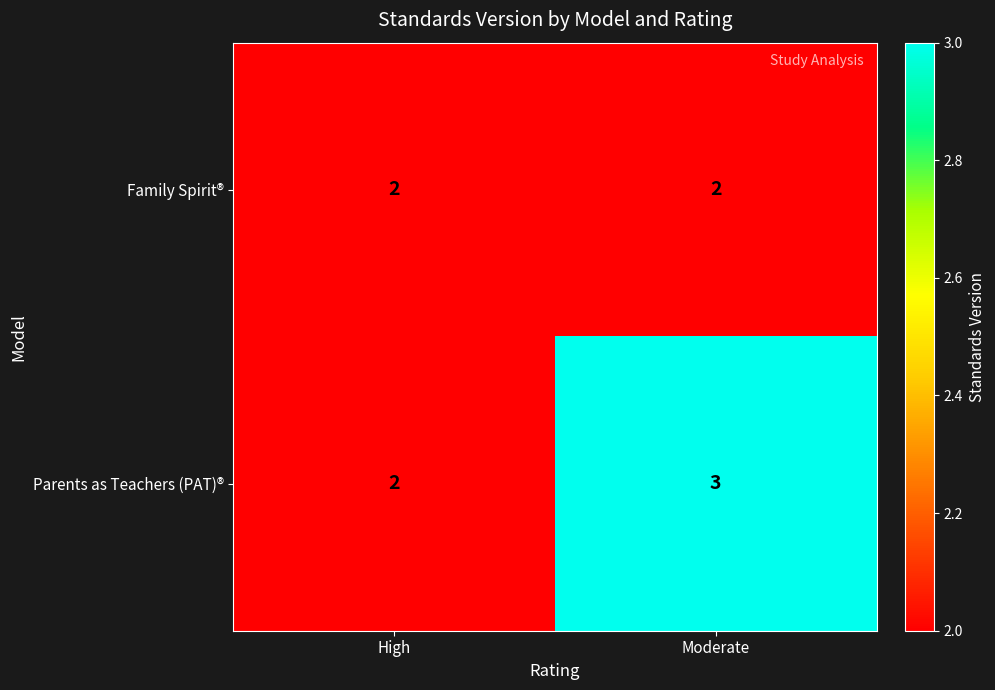

What is the sum of the Parents as Teachers (PAT)® values at Moderate and High?

5